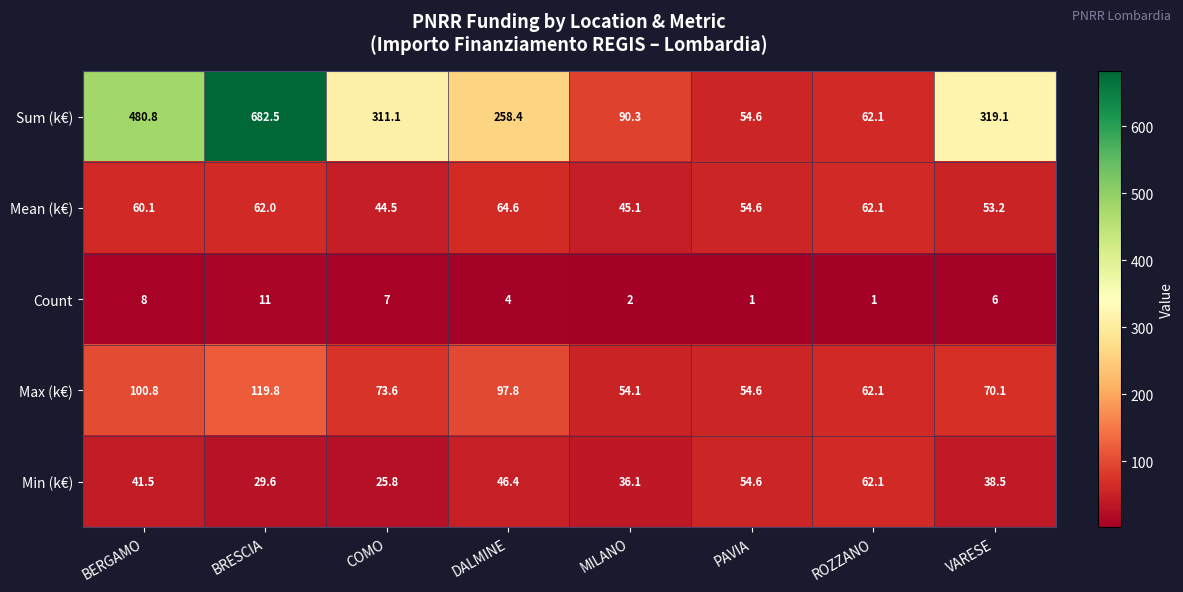

The Mean (k€) series shows 14.4 at BRESCIA. True or false?

False